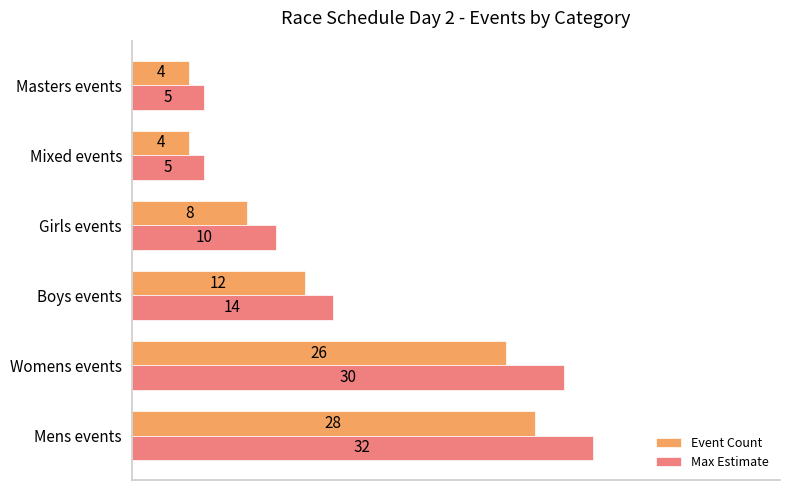

What is the difference between the maximum and second lowest values in the Max Estimate series?

27